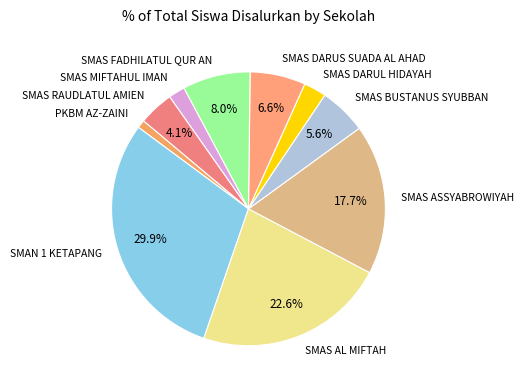

Which slice is the largest?

SMAN 1 KETAPANG